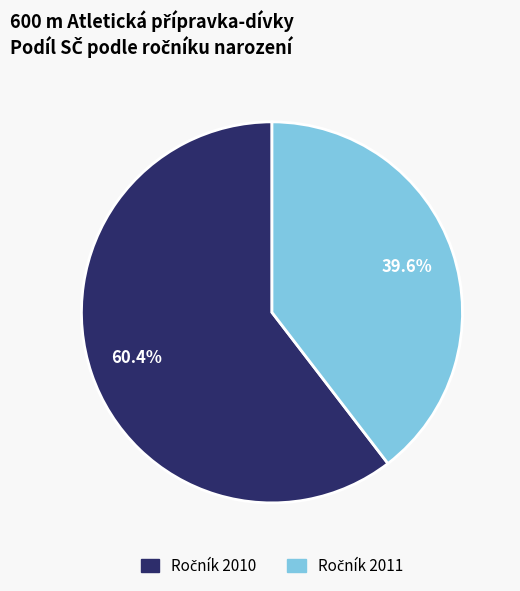

Does any single category account for the majority?

Yes